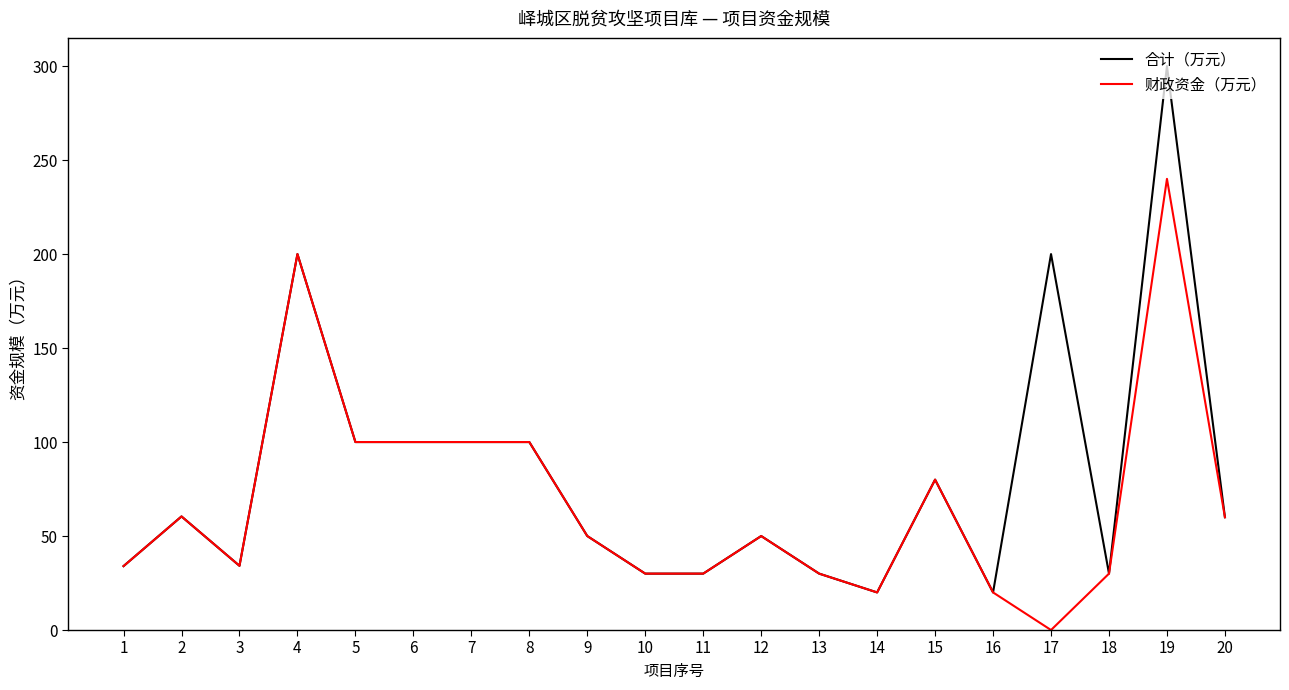

What is the difference between the maximum and minimum values in the 财政资金（万元） series?

240.0